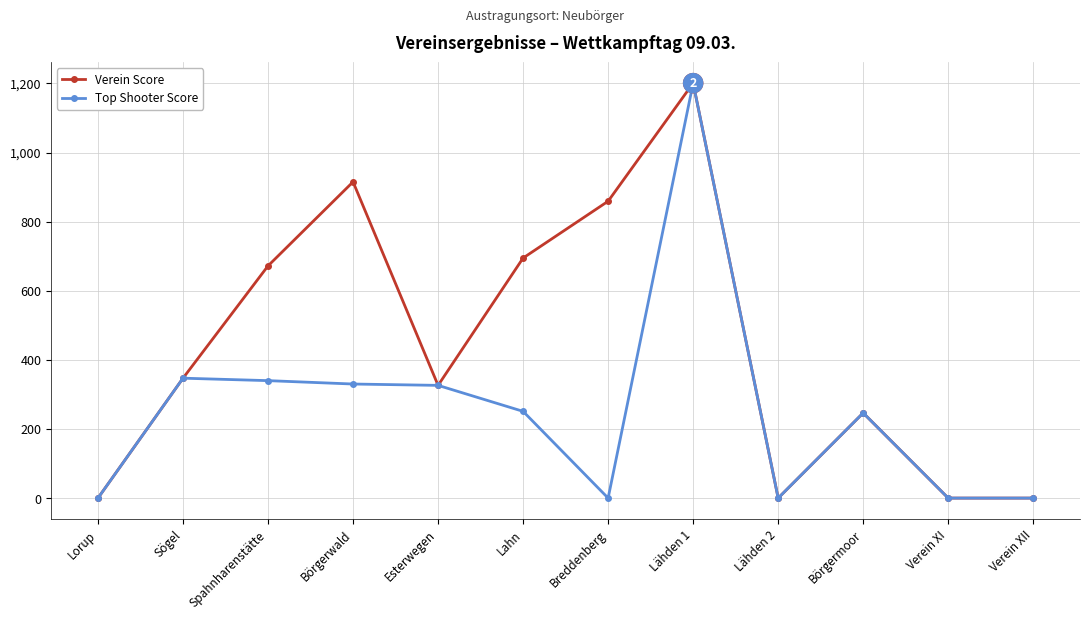

Is it true that Verein Score equals 600.3 at Lähden 2?

False